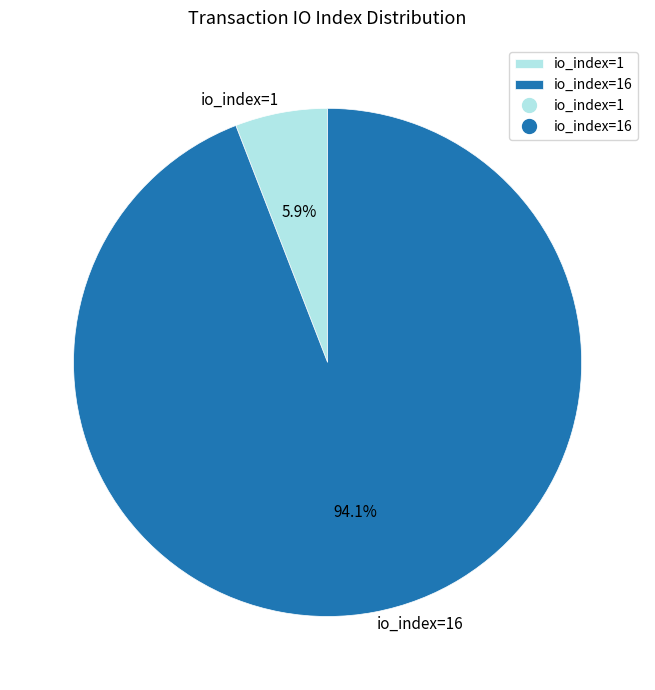

The io_index=16 slice represents 94% of the pie. True or false?

True